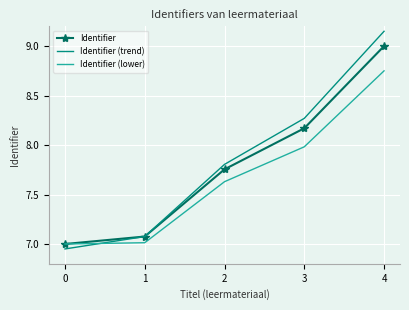

The value of Identifier (lower) at 1 is 1.8. True or false?

False